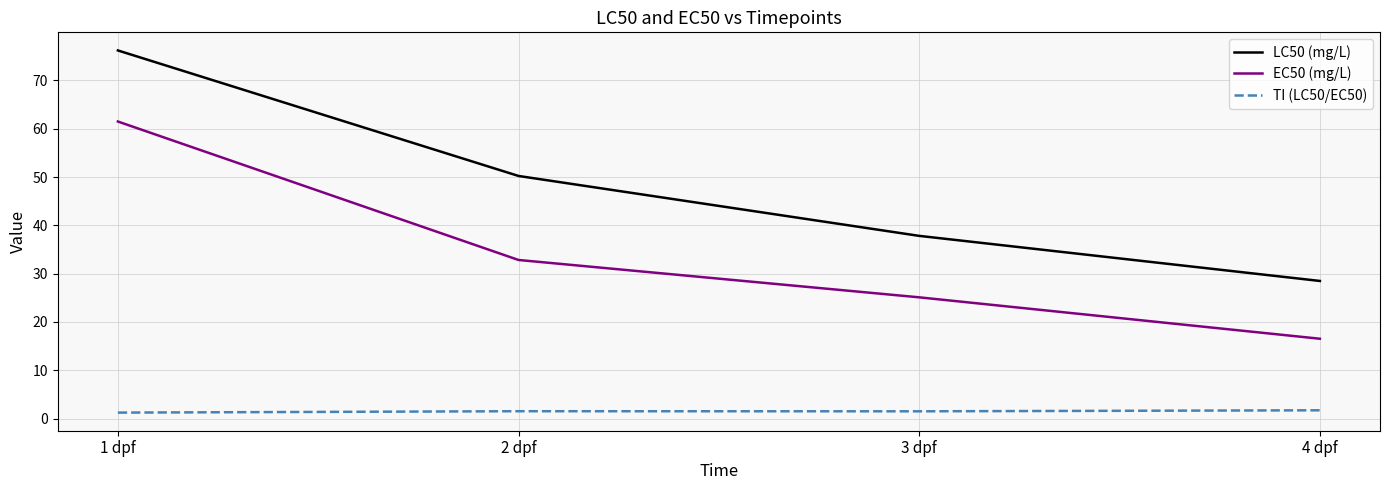

True or false: LC50 (mg/L) and TI (LC50/EC50) intersect in this chart.

False